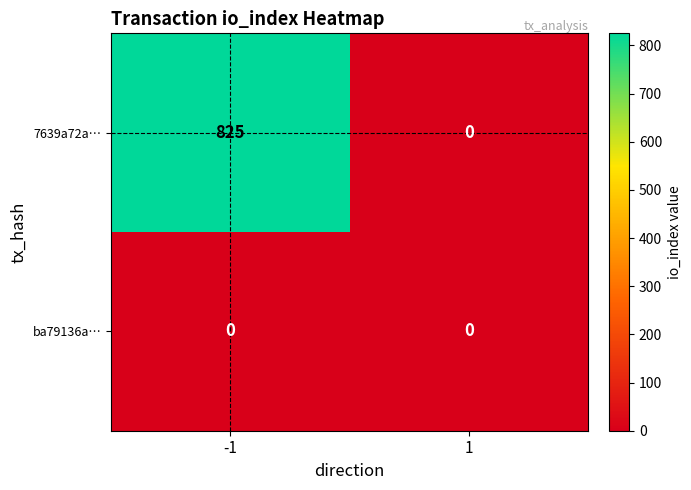

Reading left to right, list all the values displayed in this chart.

7639a72a…: -1=825	1=0
ba79136a…: -1=0	1=0